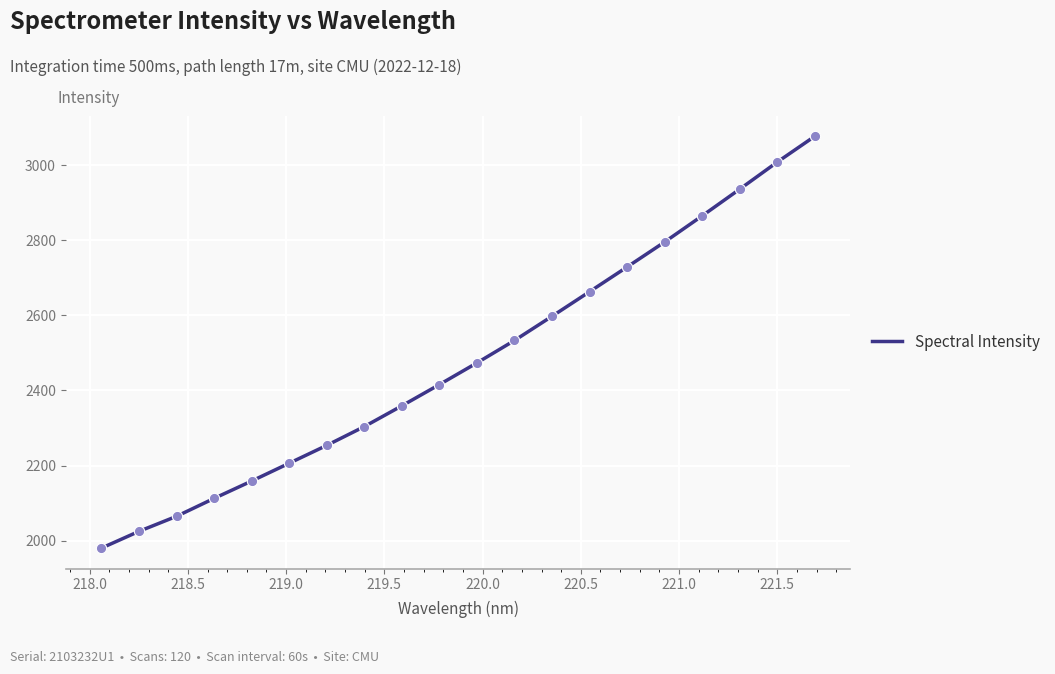

What is the greatest value displayed?

3076.6